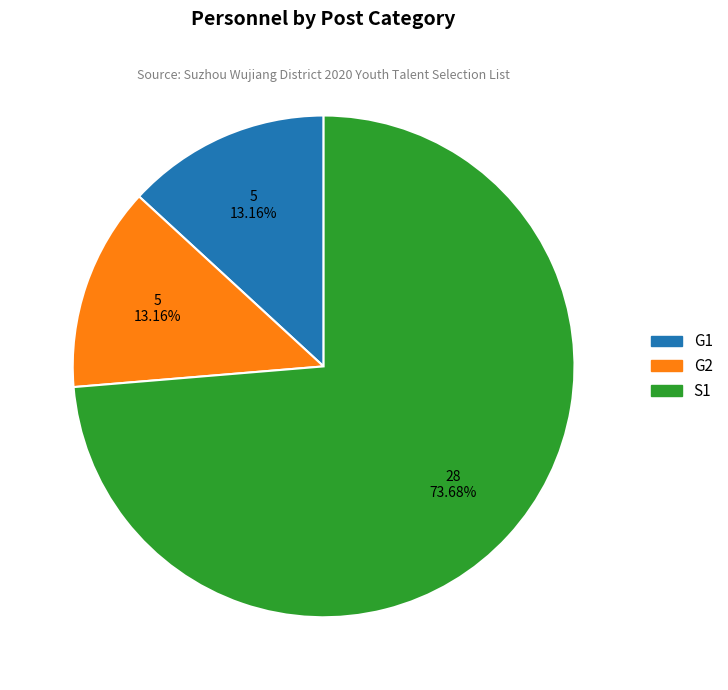

What is the largest slice in the pie chart?

S1